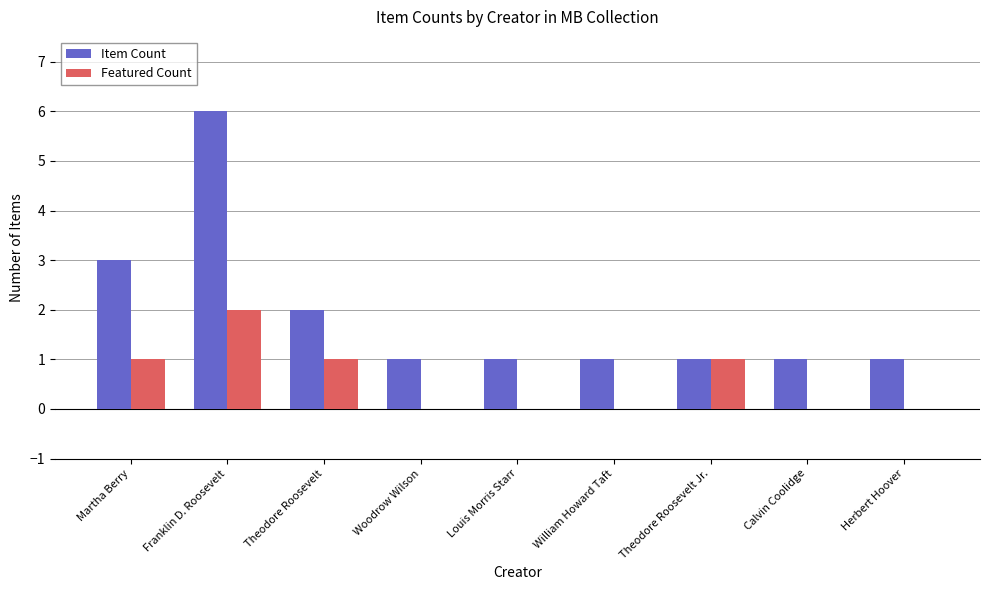

The Featured Count series shows 0 at William Howard Taft. True or false?

True